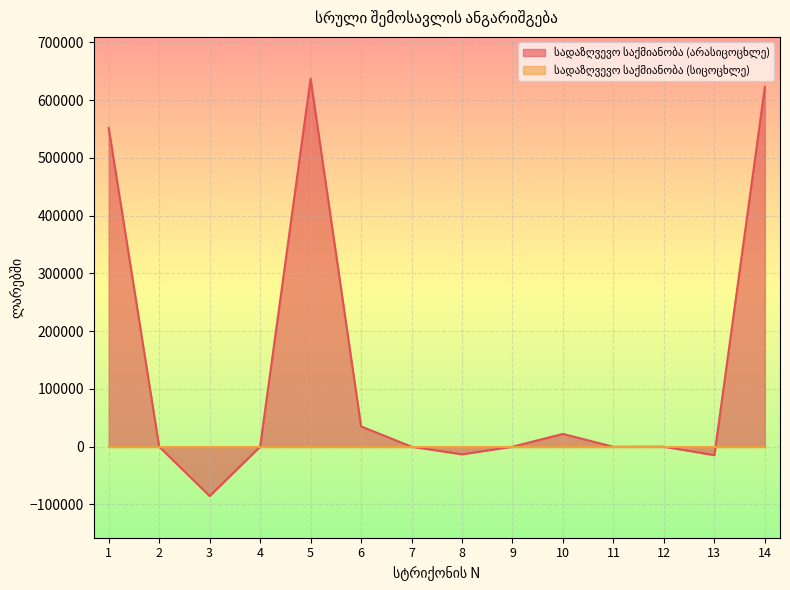

Is it true that the value at 2 is 0.0?

True